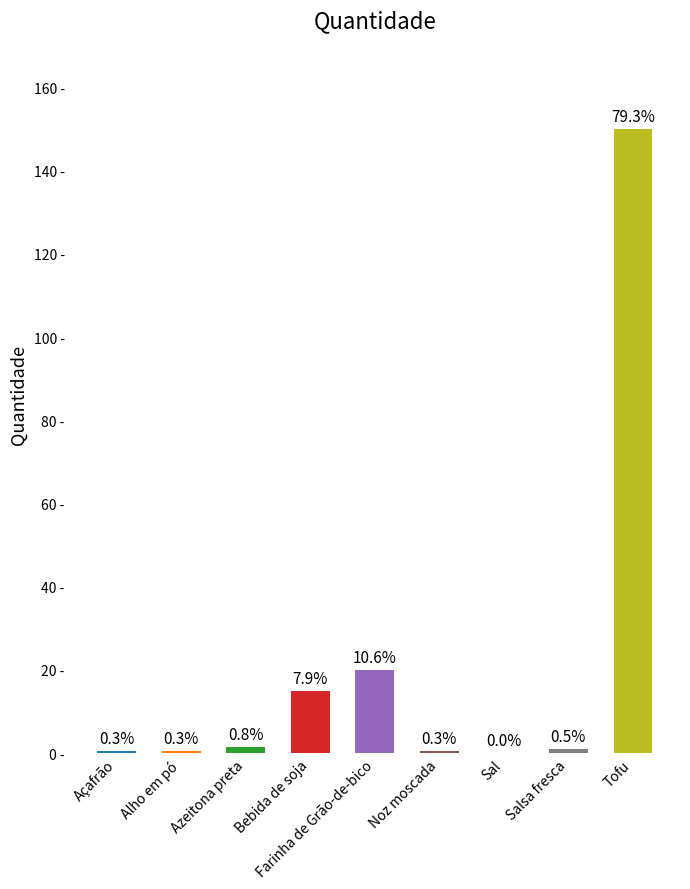

What is the value of the 9th bar from the left?

150.0